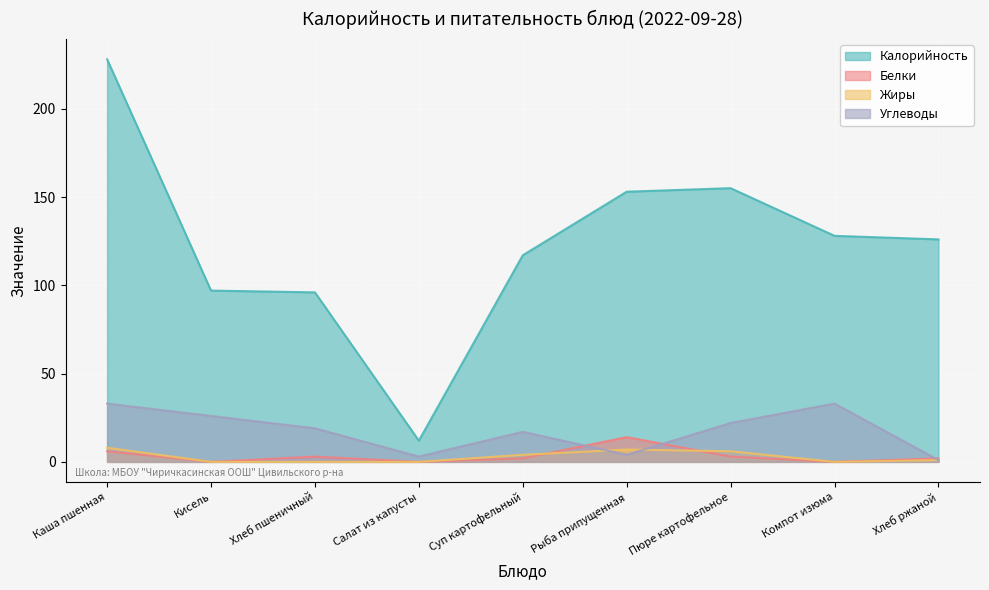

Which category has the highest value in the Жиры series?

Каша пшенная